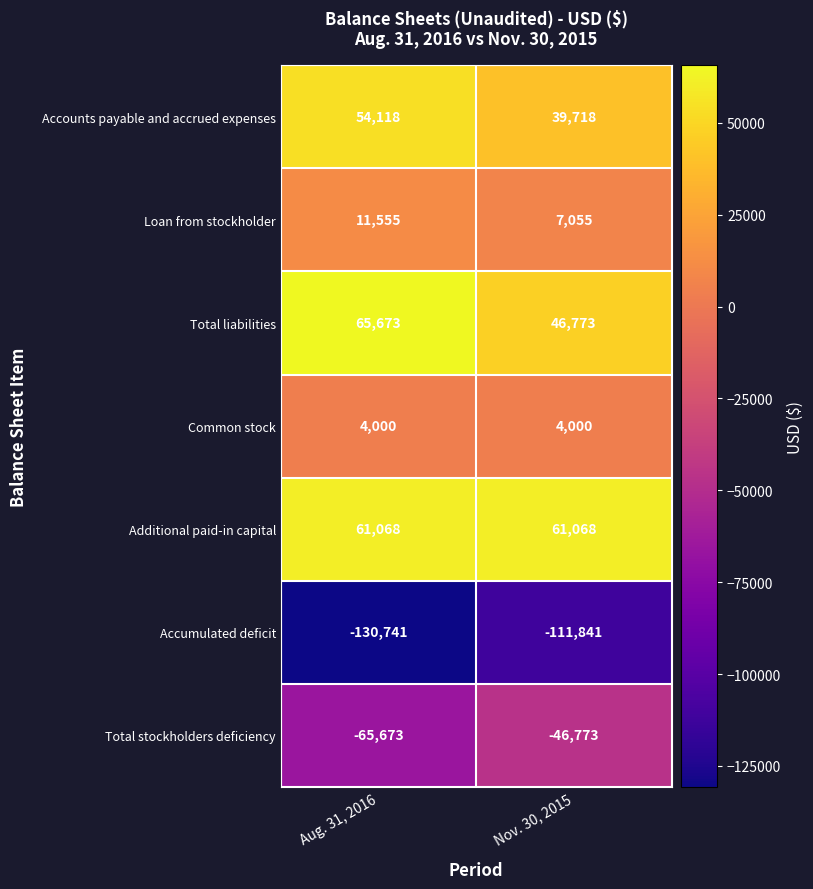

Count the number of data series in this chart.

7